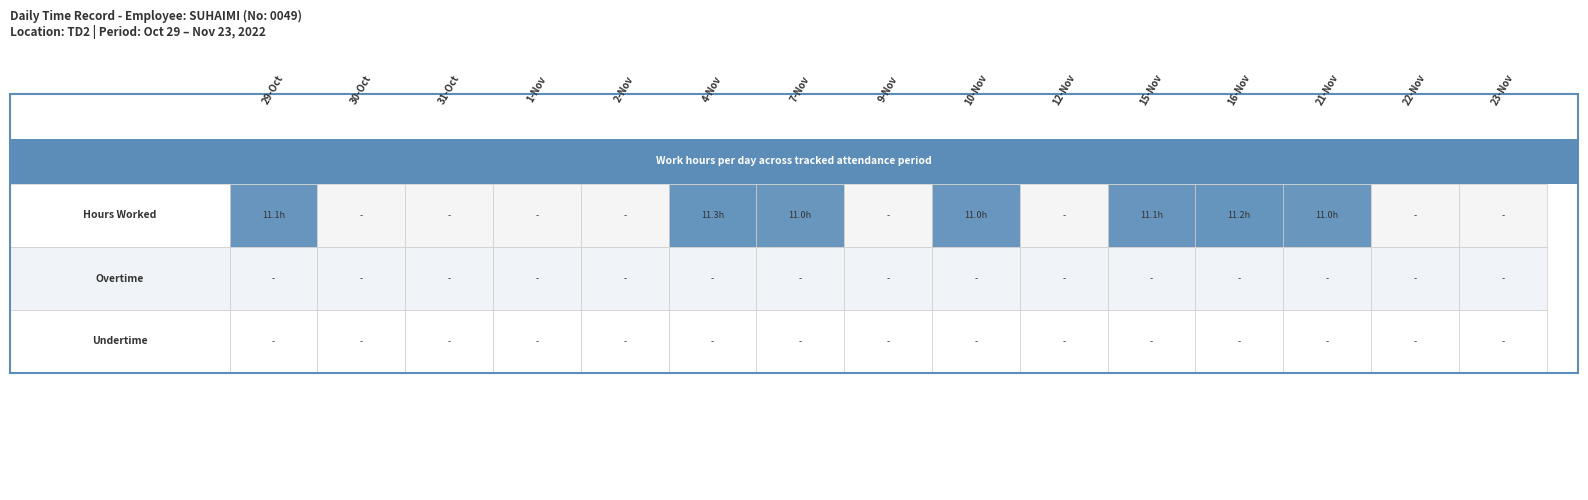

Reading right to left, transcribe all the data shown in this chart.

29: 2=0.0	1=0.0	0=11.1
30: 2=0.0	1=0.0	0=0.0
31: 2=0.0	1=0.0	0=0.0
1: 2=0.0	1=0.0	0=0.0
2: 2=0.0	1=0.0	0=0.0
4: 2=0.0	1=0.0	0=11.3
7: 2=0.0	1=0.0	0=11.0
9: 2=0.0	1=0.0	0=0.0
10: 2=0.0	1=0.0	0=11.0
12: 2=0.0	1=0.0	0=0.0
15: 2=0.0	1=0.0	0=11.1
16: 2=0.0	1=0.0	0=11.2
21a: 2=0.0	1=0.0	0=11.0
22: 2=0.0	1=0.0	0=0.0
23: 2=0.0	1=0.0	0=0.0